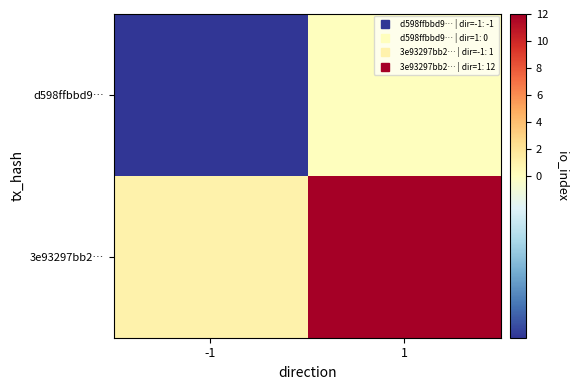

List the series in order of their peak value, lowest first.

d598ffbbd9…, 3e93297bb2…